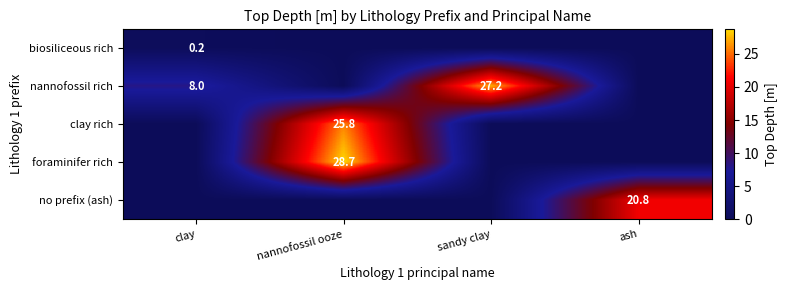

Which has a higher value, ash or nannofossil ooze?

ash